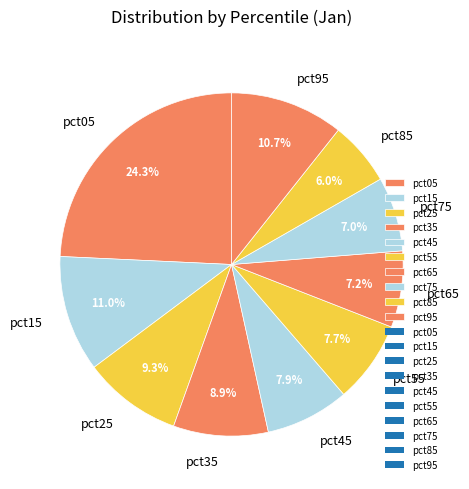

Combined, do pct85 and pct95 account for over 50%?

No